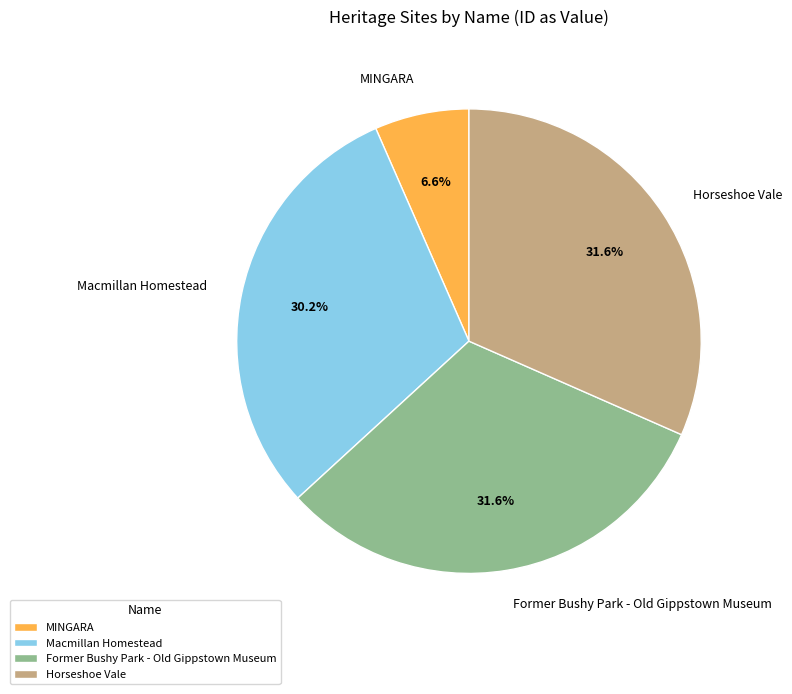

Do MINGARA and Horseshoe Vale together represent more than half of the pie?

No